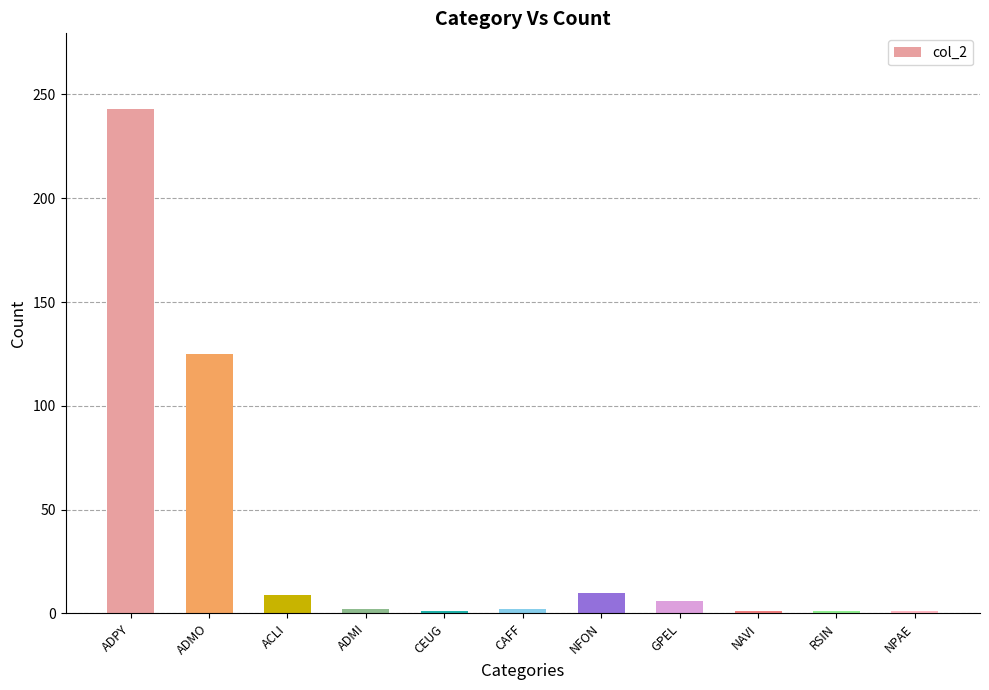

How many distinct data groups are displayed?

1